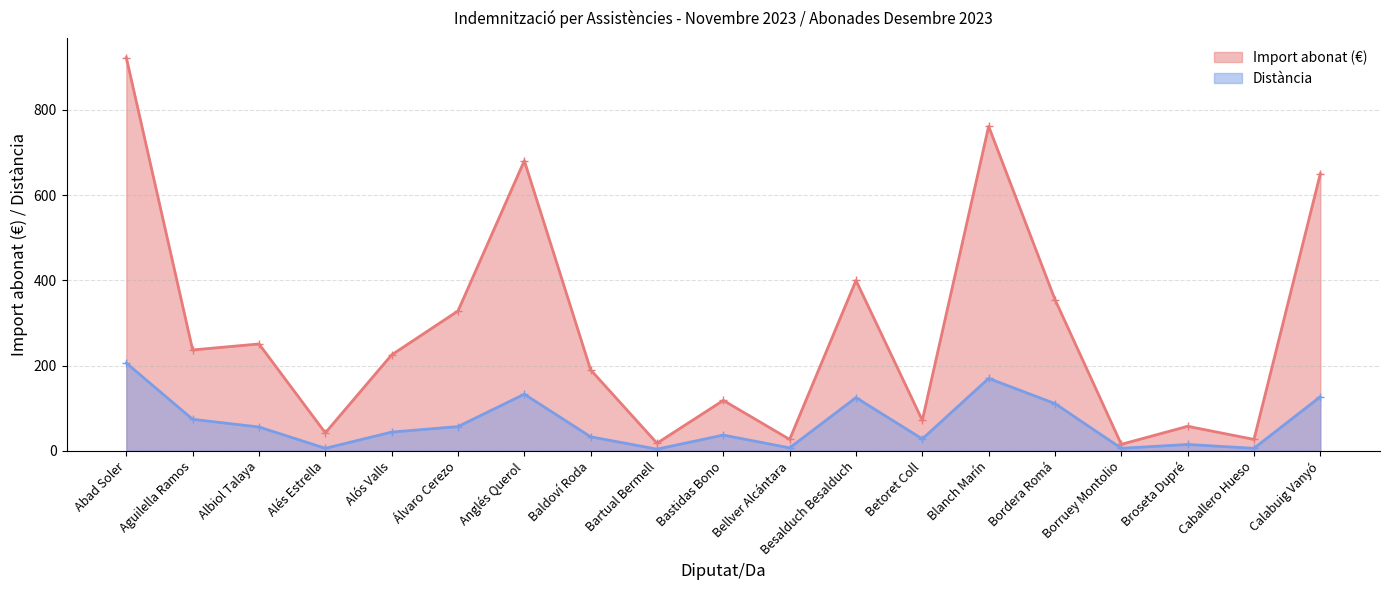

What are all the series names shown in the legend?

Import abonat (€), Distància